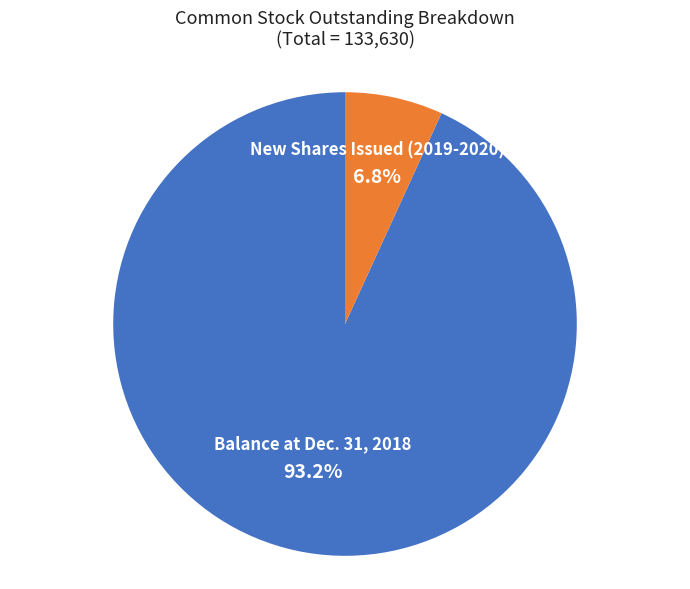

Is there any slice that represents more than half of the pie?

Yes